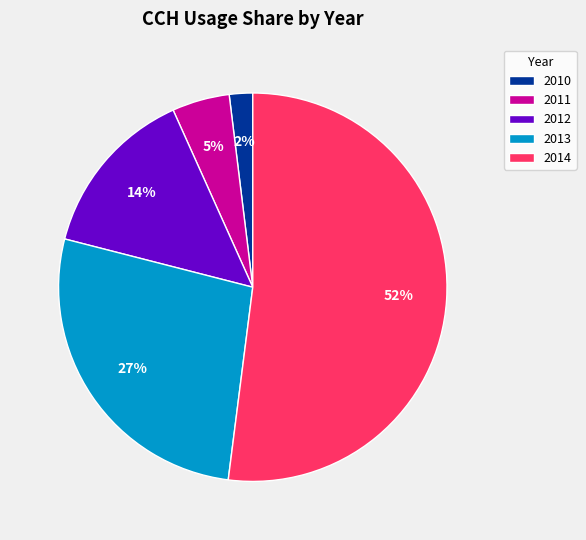

To the nearest percent, what is the difference between the largest and smallest slice percentages?

50%